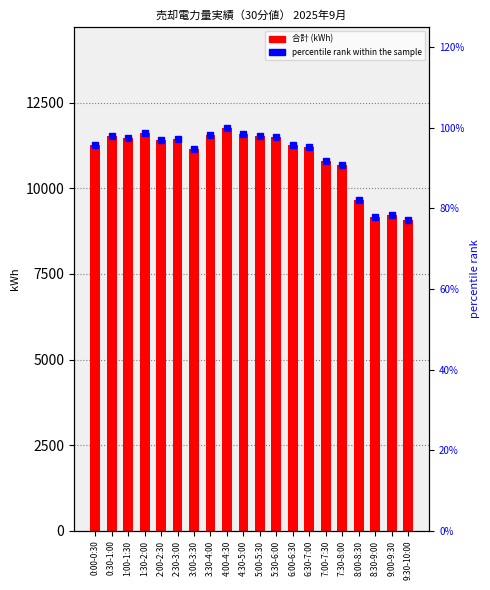

Rank the categories by 合計 (kWh) value from lowest to highest.

9:30-10:00, 8:30-9:00, 9:00-9:30, 8:00-8:30, 7:30-8:00, 7:00-7:30, 3:00-3:30, 6:30-7:00, 6:00-6:30, 0:00-0:30, 2:00-2:30, 2:30-3:00, 1:00-1:30, 5:30-6:00, 0:30-1:00, 5:00-5:30, 3:30-4:00, 4:30-5:00, 1:30-2:00, 4:00-4:30